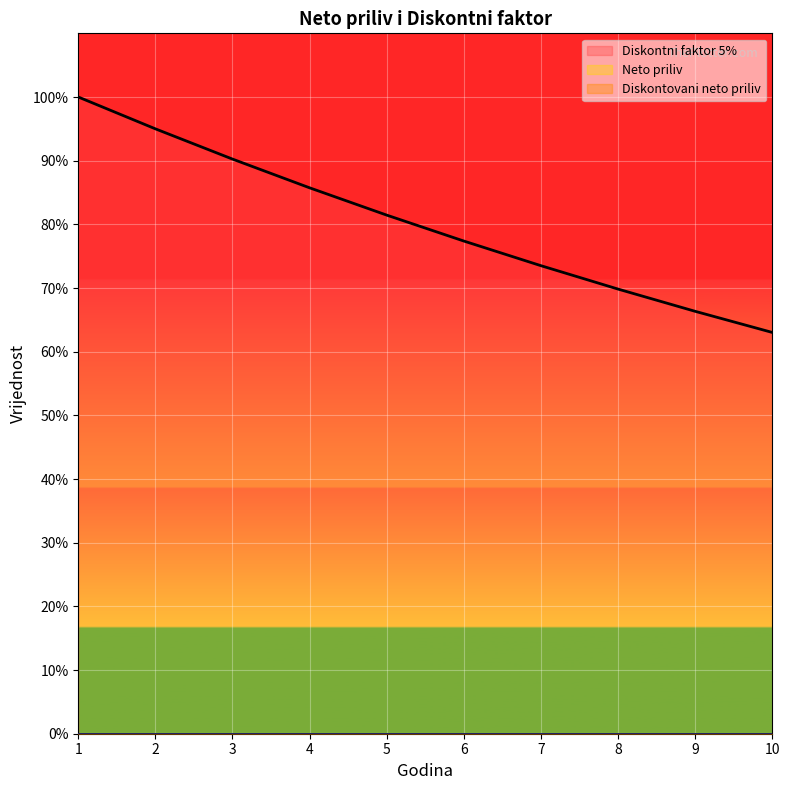

What is the value of the Diskontni faktor 5% point at the 9th from the left?

0.7